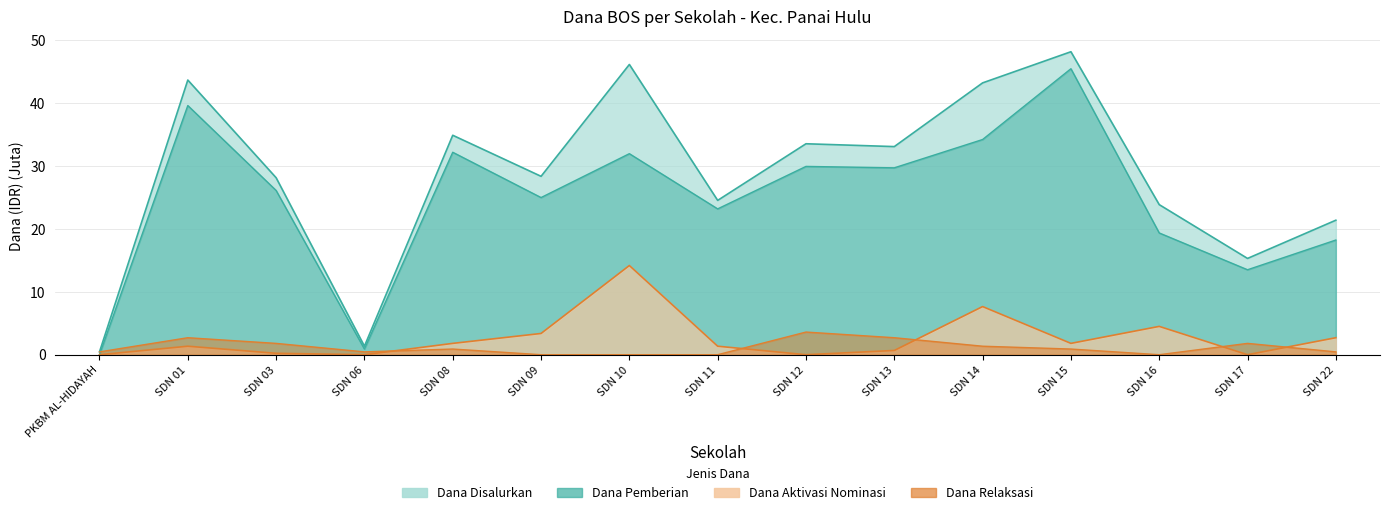

Where is the first local minimum for Dana Aktivasi?

SDN 06